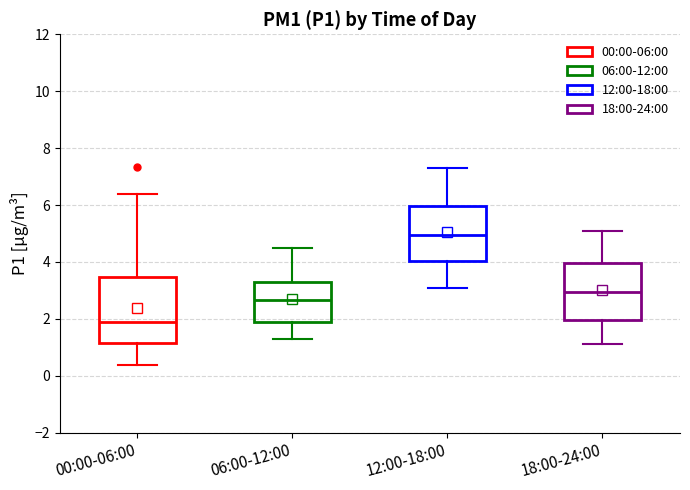

Reading left to right, read every box against the y-axis: the position of its median line, the range the box covers, and the ends of its whiskers. The values are not printed on the chart, so give them approximately, as read against the axis.

00:00-06:00: median 2.0, box 1.2 to 3.4, whiskers 0.4 to 6.4
06:00-12:00: median 2.6, box 1.8 to 3.2, whiskers 1.4 to 4.6
12:00-18:00: median 5.0, box 4.0 to 6.0, whiskers 3.2 to 7.4
18:00-24:00: median 3.0, box 2.0 to 4.0, whiskers 1.2 to 5.2